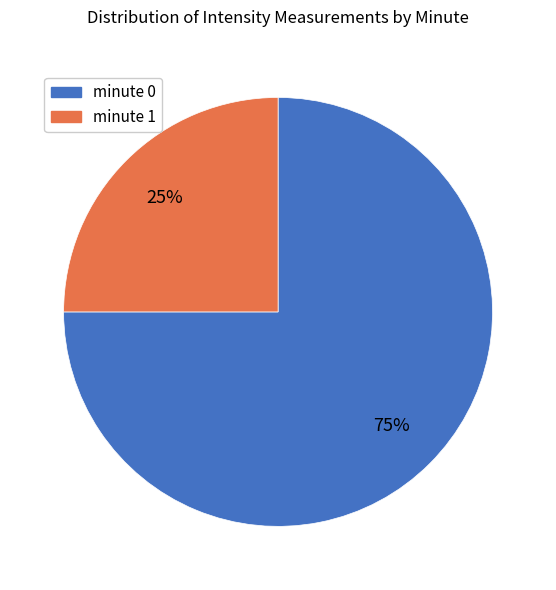

Is it true that minute 1 is 25% of the pie?

True